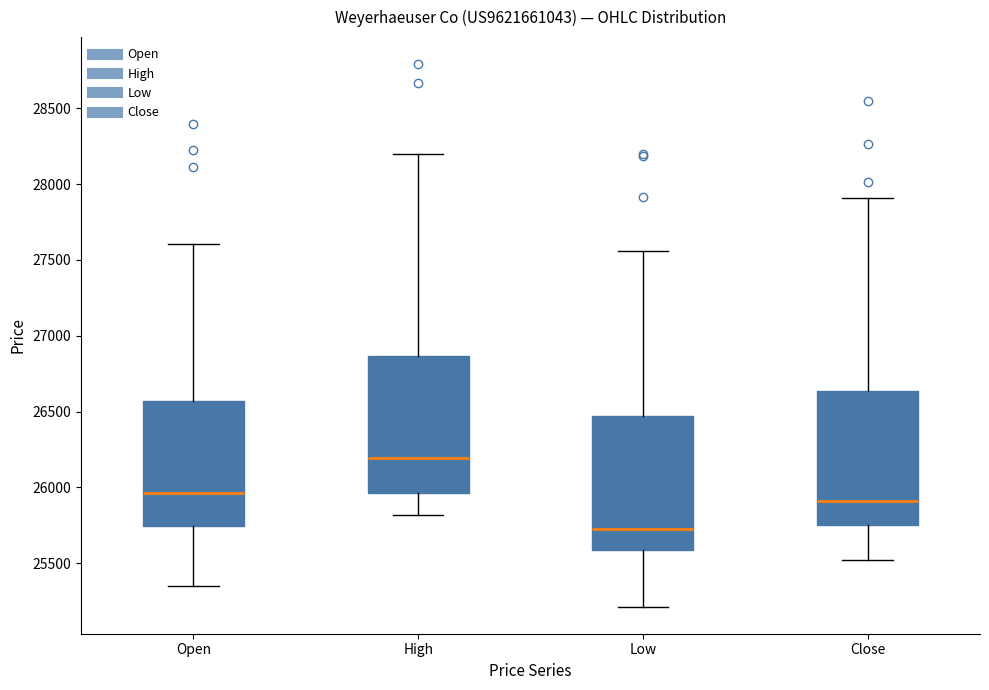

Reading left to right, transcribe this box plot: for each box, give where its median line is, the range the box spans, and where its two whiskers end, as read against the y-axis. The values are not printed on the chart, so give them approximately, as read against the axis.

Open: median 25950, box 25750 to 26550, whiskers 25350 to 27600
High: median 26200, box 25950 to 26850, whiskers 25800 to 28200
Low: median 25750, box 25600 to 26450, whiskers 25200 to 27550
Close: median 25900, box 25750 to 26650, whiskers 25500 to 27900